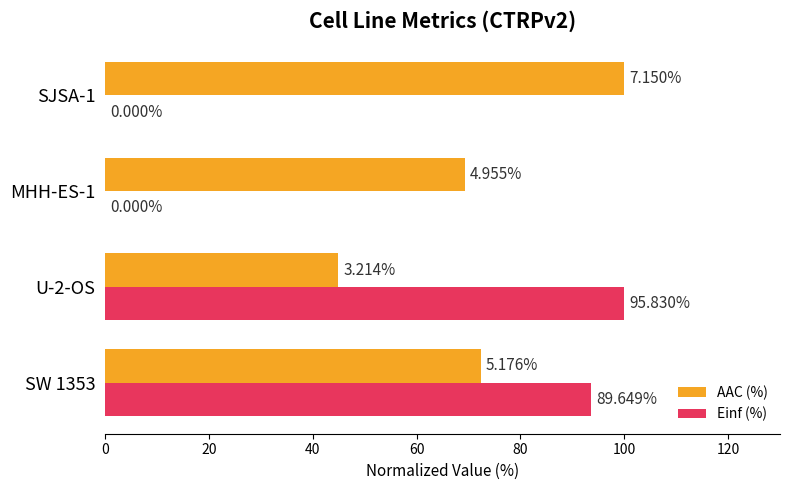

What are all the series names shown in the legend?

AAC (%), Einf (%)